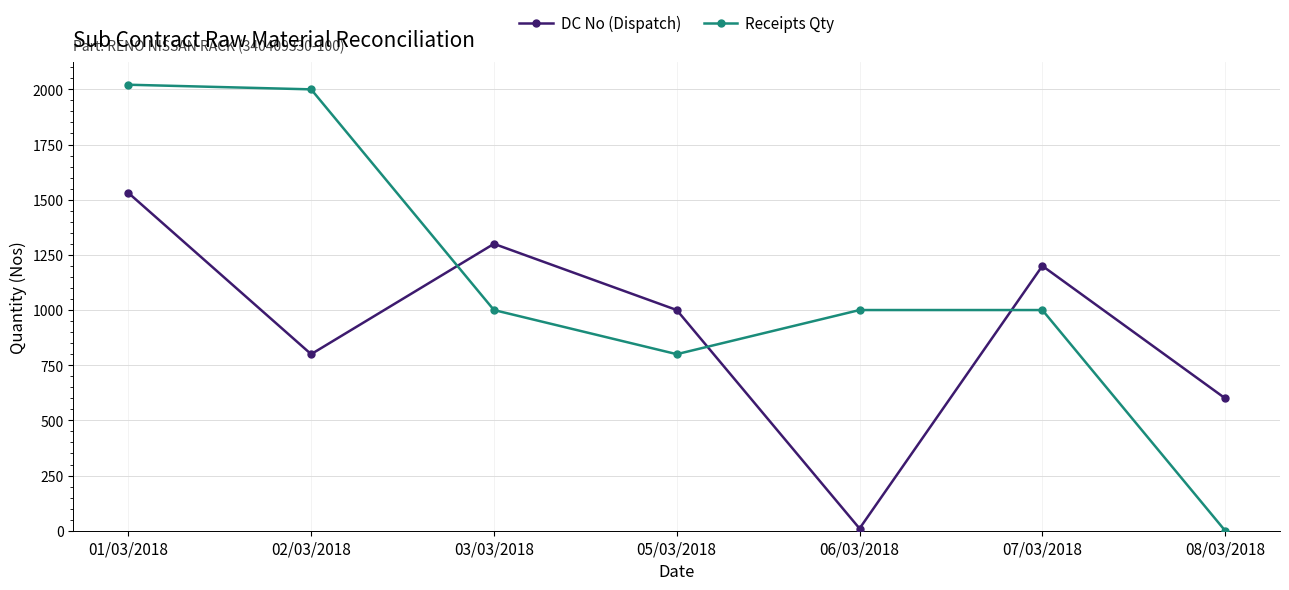

Between 02/03/2018 and 05/03/2018, which series saw the biggest shift?

Receipts Qty